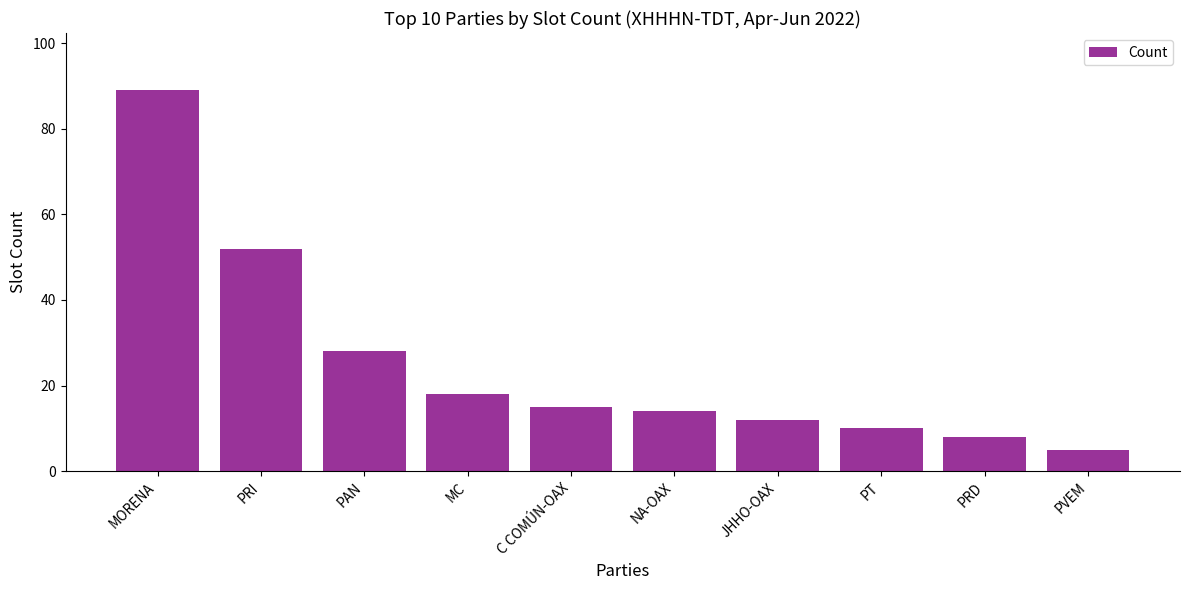

Which label corresponds to the largest value in the chart?

MORENA